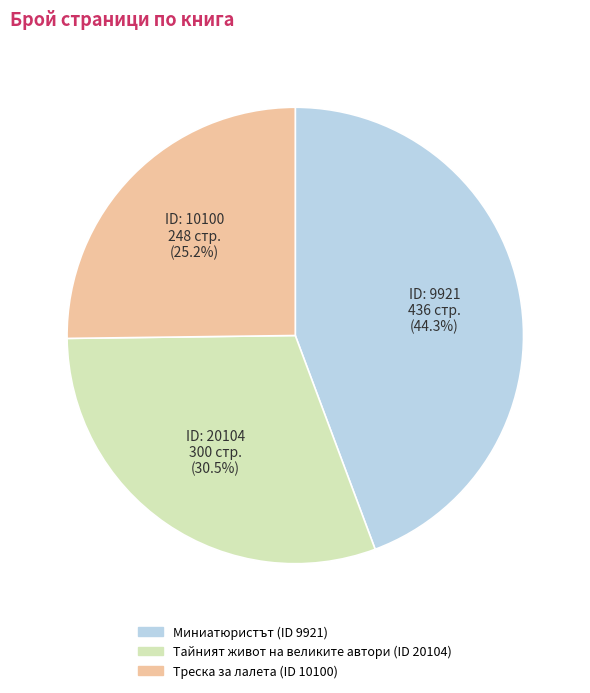

Is there a majority slice in this chart?

No